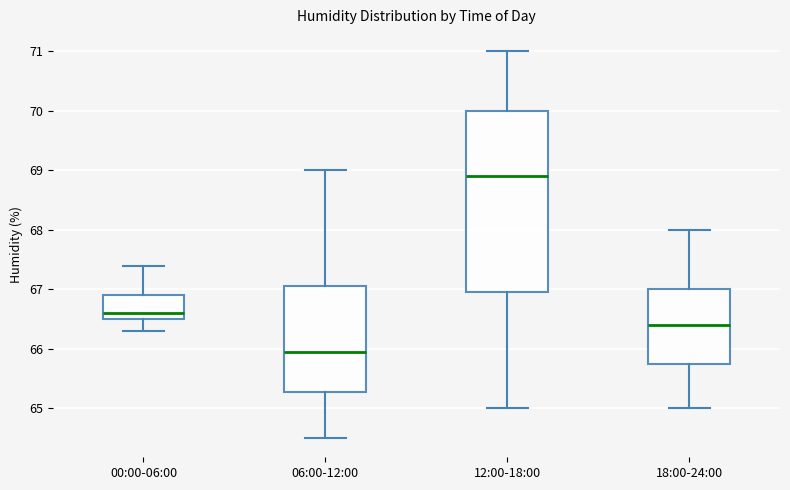

Where does the lower whisker of the box for 18:00-24:00 end on the y-axis? The values are not printed on the chart, so give them approximately, as read against the axis.

65.0